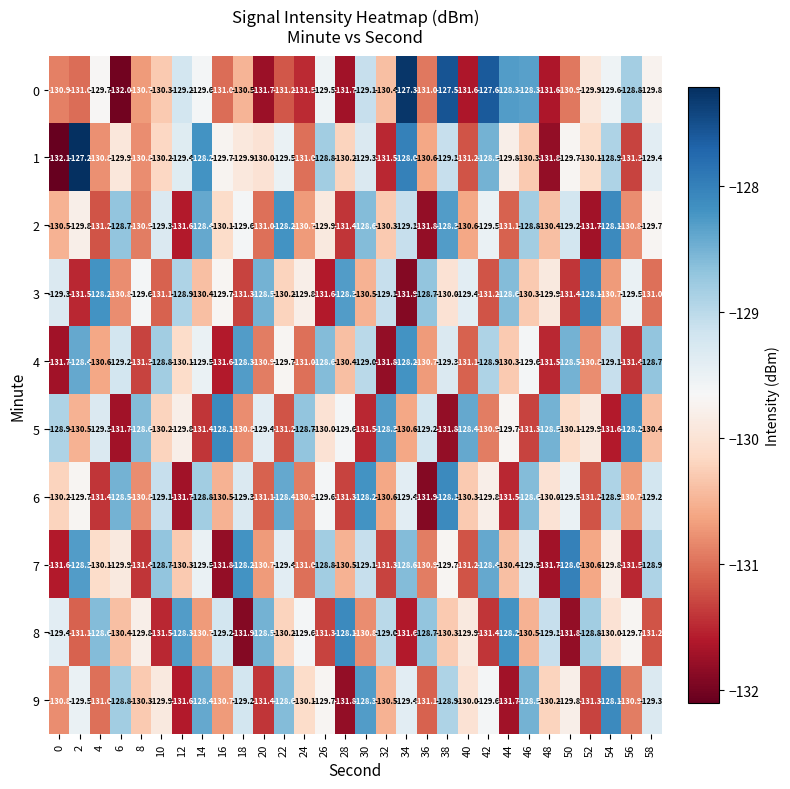

What is the difference between the highest and lowest values at 12?

3.4